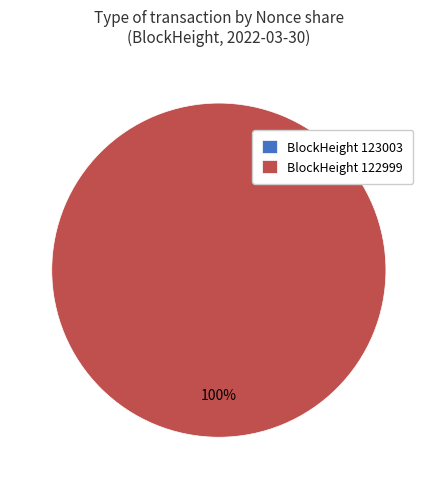

What percentage is NOT represented by 123003?

100.0%